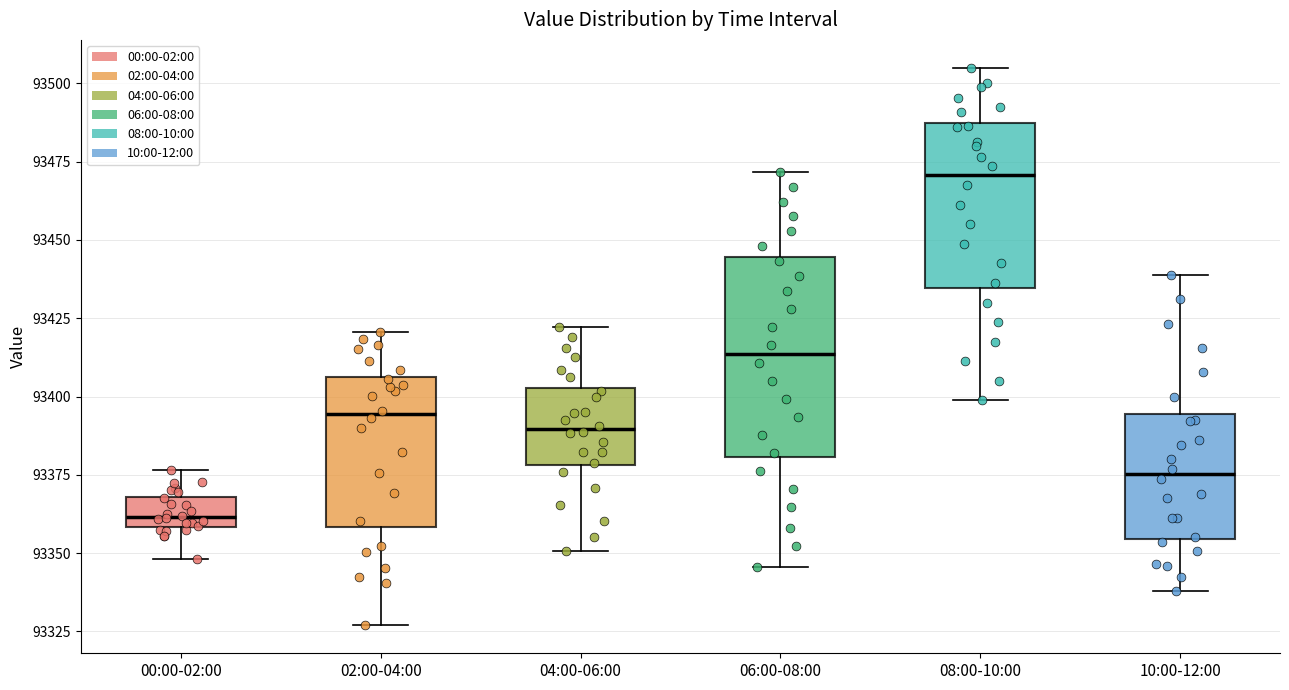

Reading left to right, read every box against the y-axis: the position of its median line, the range the box covers, and the ends of its whiskers. The values are not printed on the chart, so give them approximately, as read against the axis.

00:00-02:00: median 93360 (just above the box's lower edge), box 93360 to 93370, whiskers 93350 to 93375
02:00-04:00: median 93395, box 93360 to 93405, whiskers 93325 to 93420
04:00-06:00: median 93390, box 93380 to 93405, whiskers 93350 to 93420
06:00-08:00: median 93415, box 93380 to 93445, whiskers 93345 to 93470
08:00-10:00: median 93470, box 93435 to 93485, whiskers 93400 to 93505
10:00-12:00: median 93375, box 93355 to 93395, whiskers 93340 to 93440